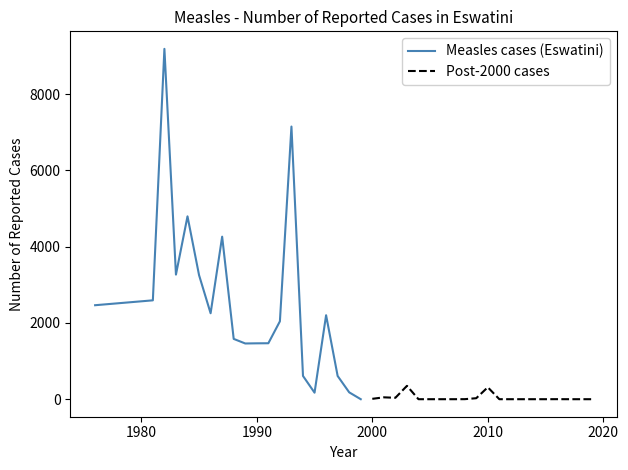

True or false: Post-2000 cases and Measles cases (Eswatini) intersect in this chart.

False